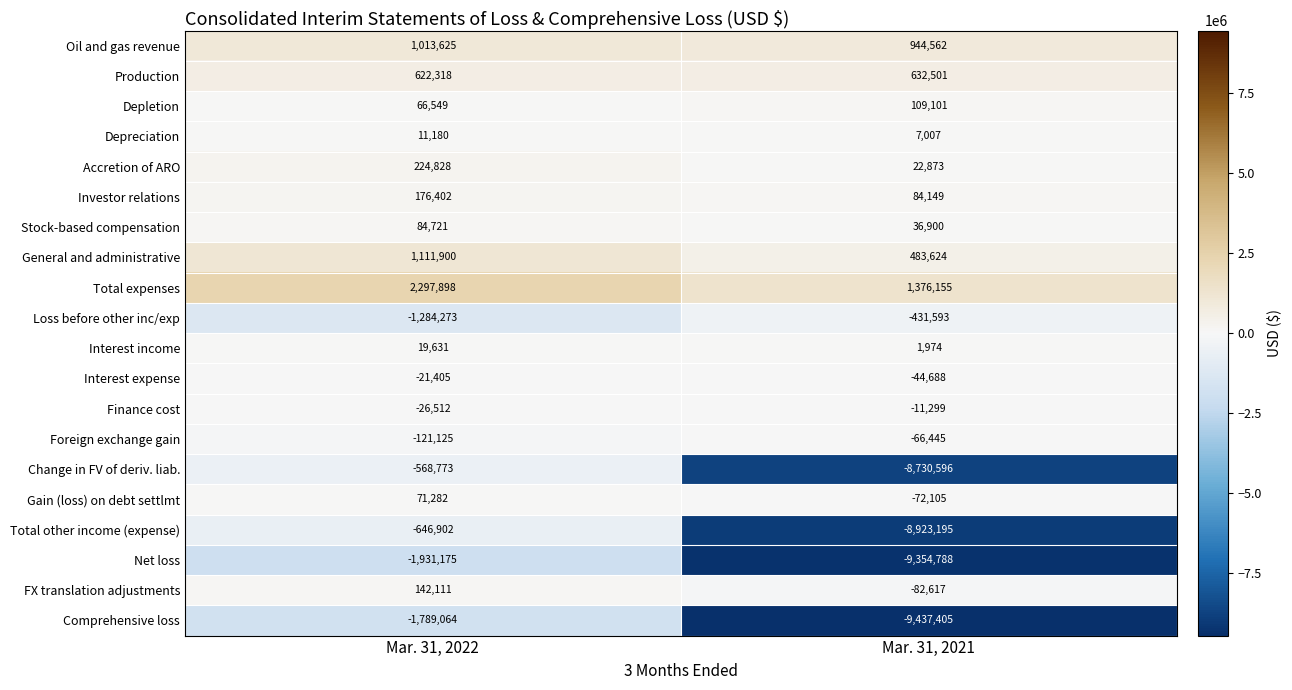

At which label is Change in FV of deriv. liab. closest to -4649684?

Mar. 31, 2022